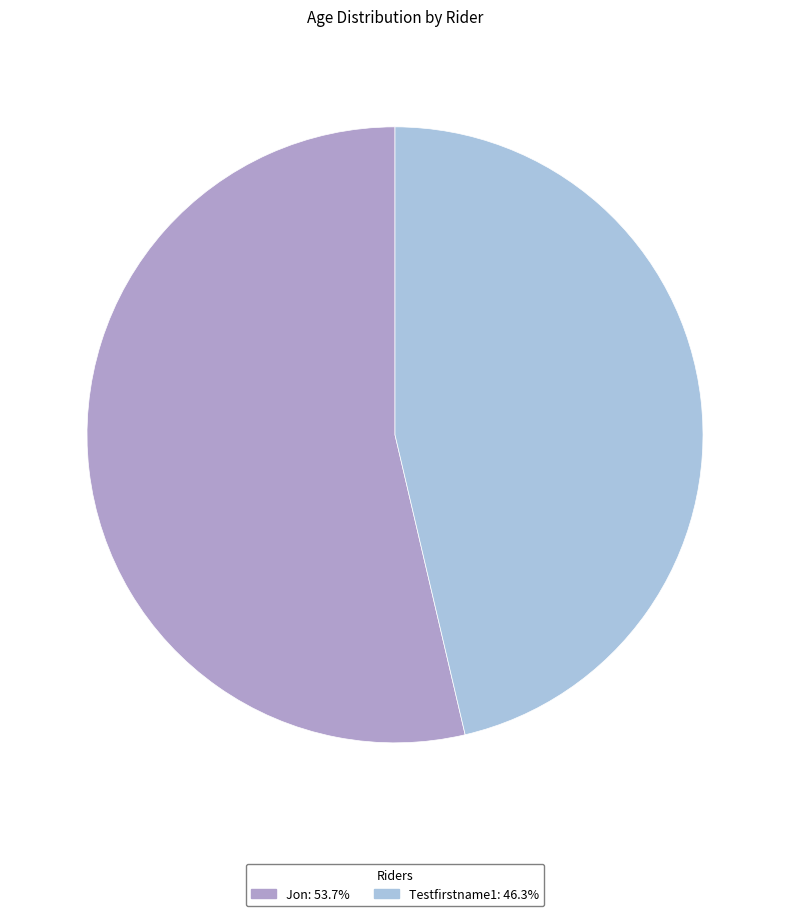

Do Jon: 53.7% and Testfirstname1: 46.3% together represent more than half of the pie?

Yes